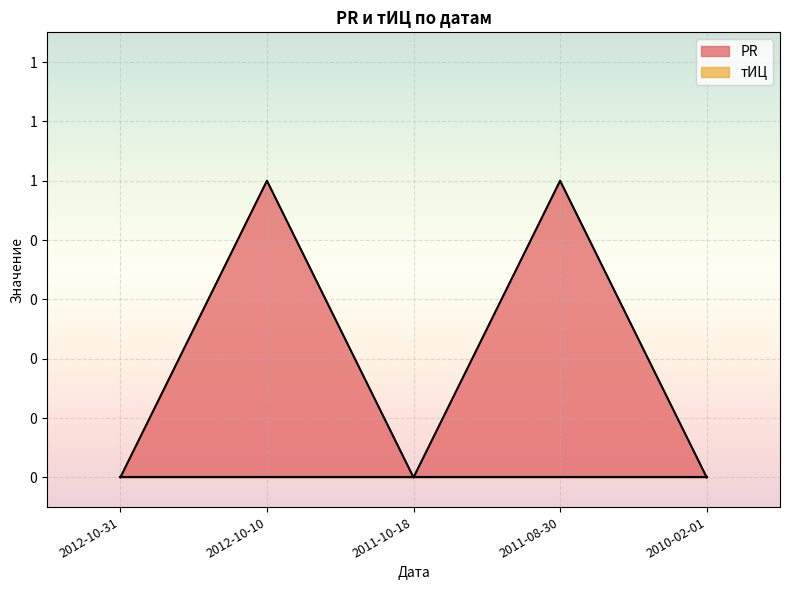

Reading left to right, what are all the values shown in this chart?

2012-10-31=0	2012-10-10=1	2011-10-18=0	2011-08-30=1	2010-02-01=0